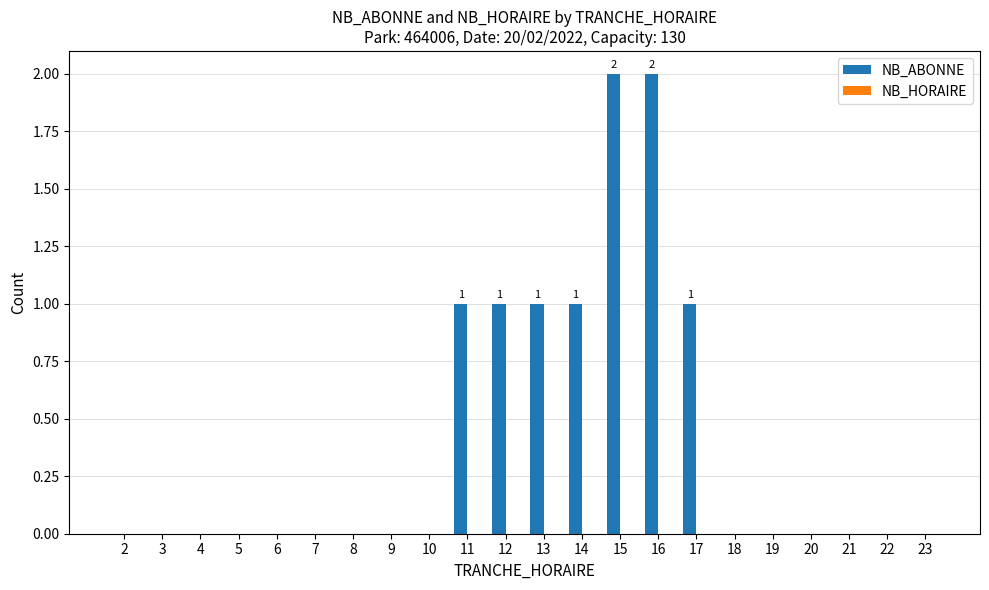

What is the sum of all values?

9